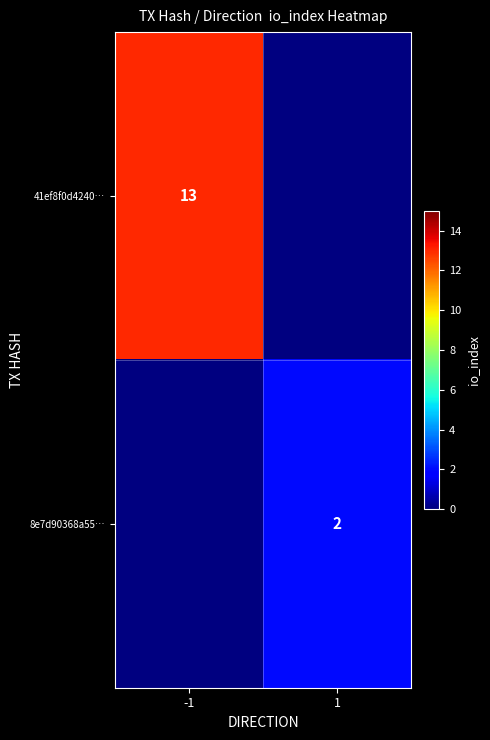

Which category has the highest value across all series?

-1